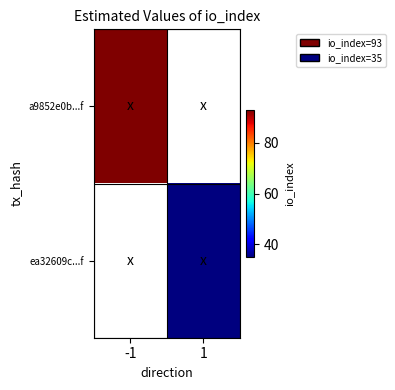

Between 1 and -1, which is larger?

-1